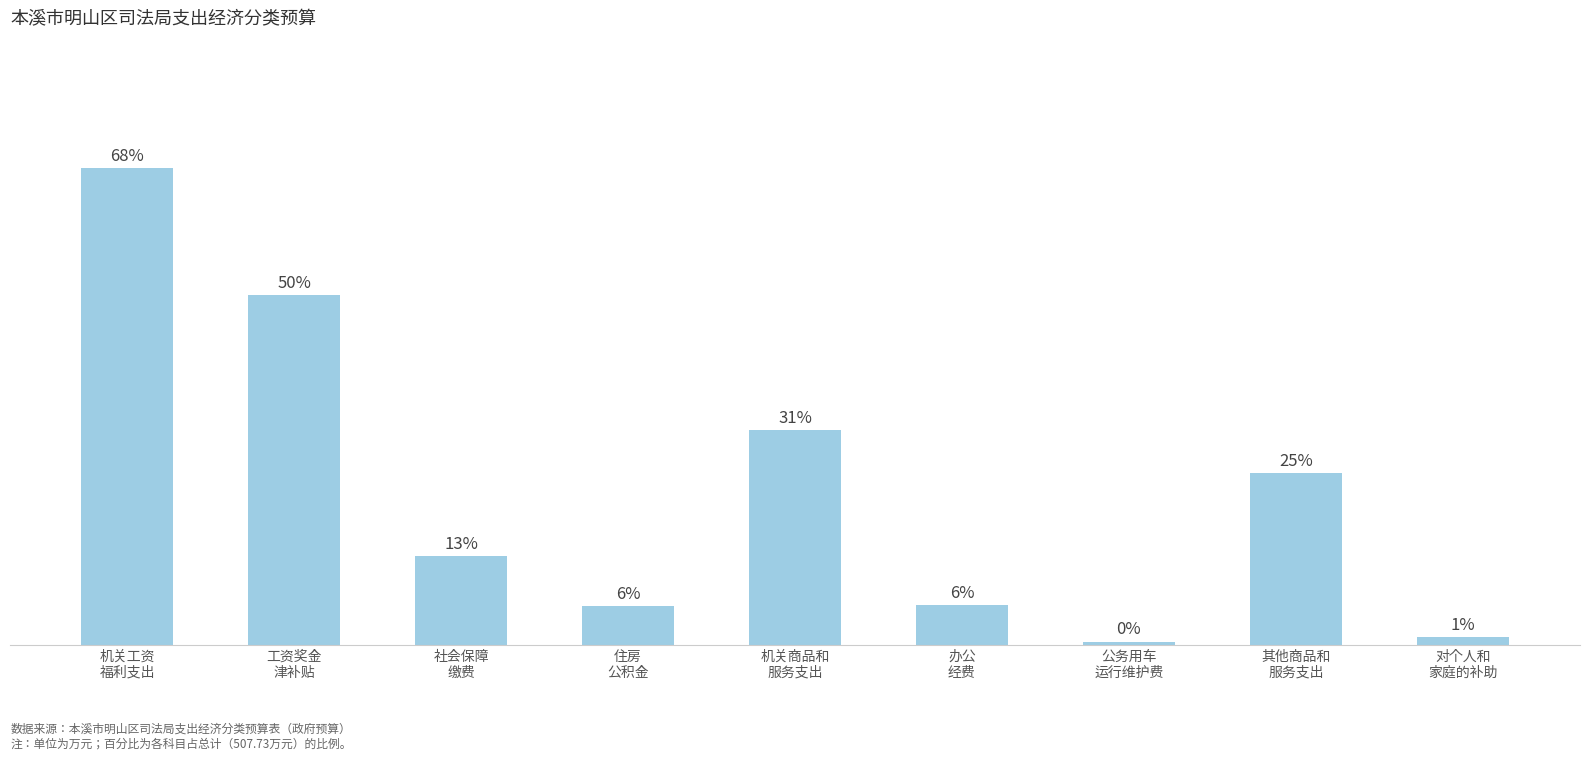

Are the bars horizontal?

No